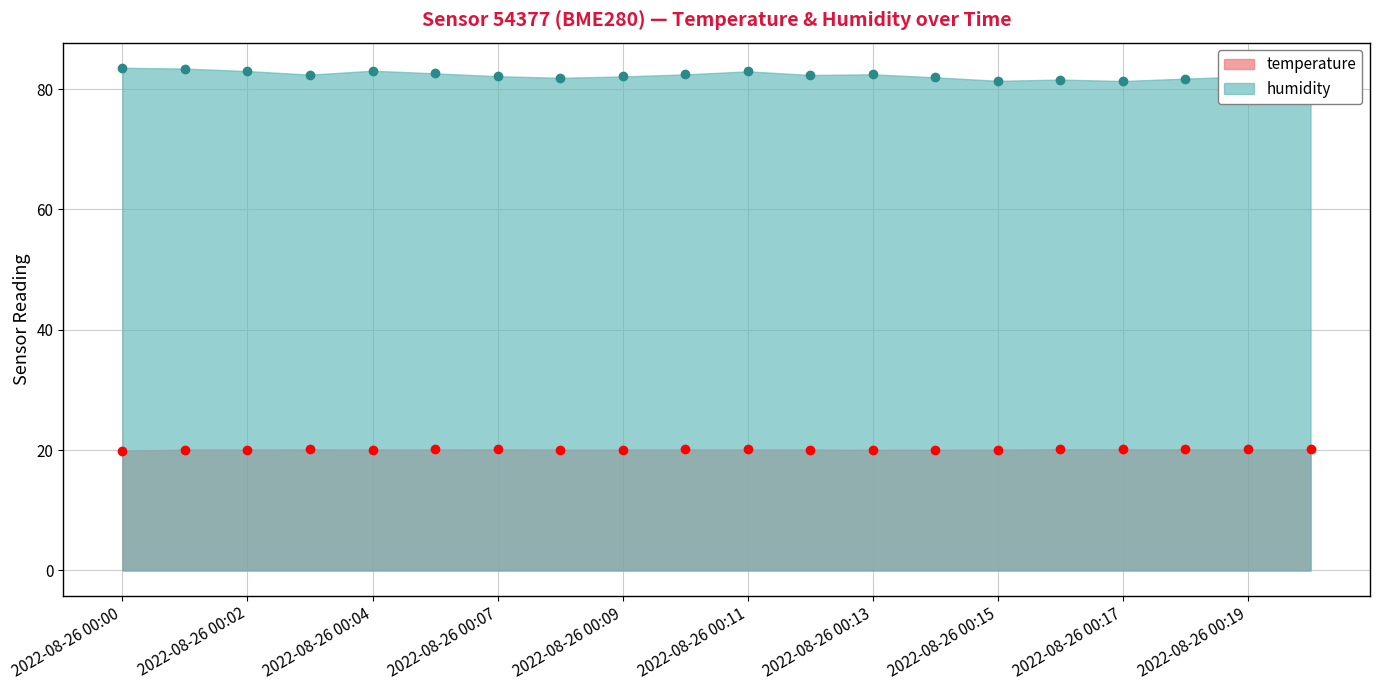

How many lines are shown in the chart?

2